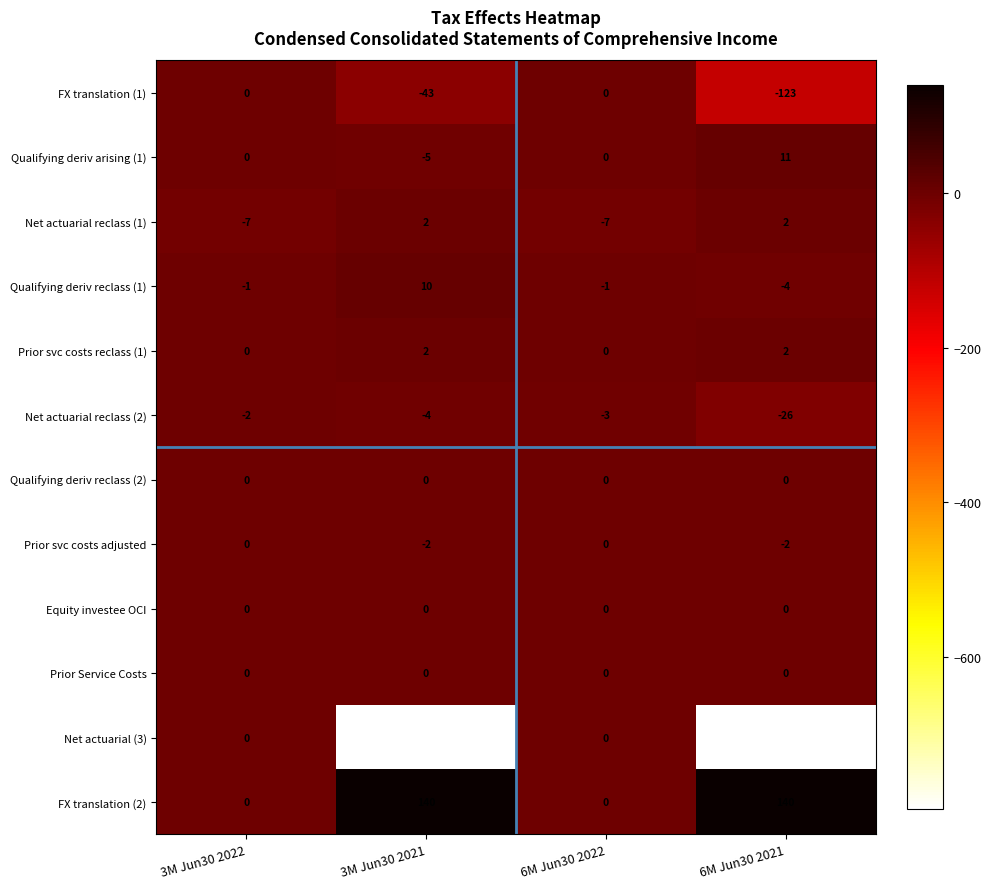

How many positive values does the Prior svc costs reclass (1) series have?

2